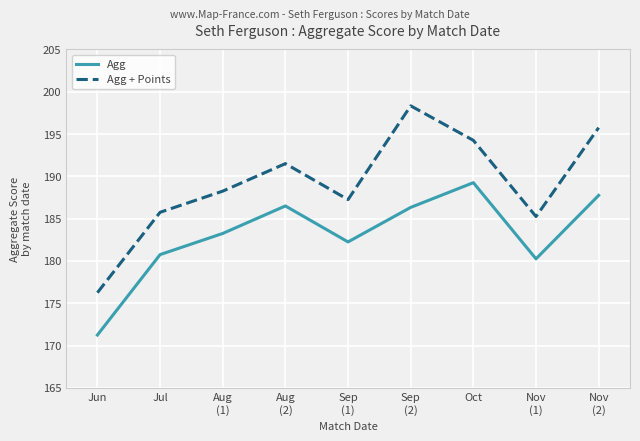

Rank the series by their average value, from highest to lowest.

Agg + Points, Agg